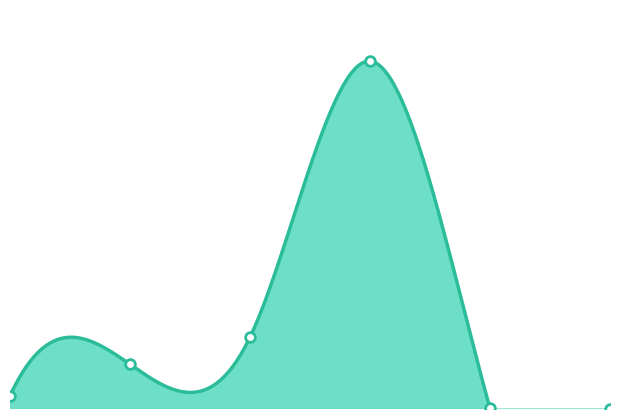

What is the ratio of the value at 1 to the value at 2?

0.6